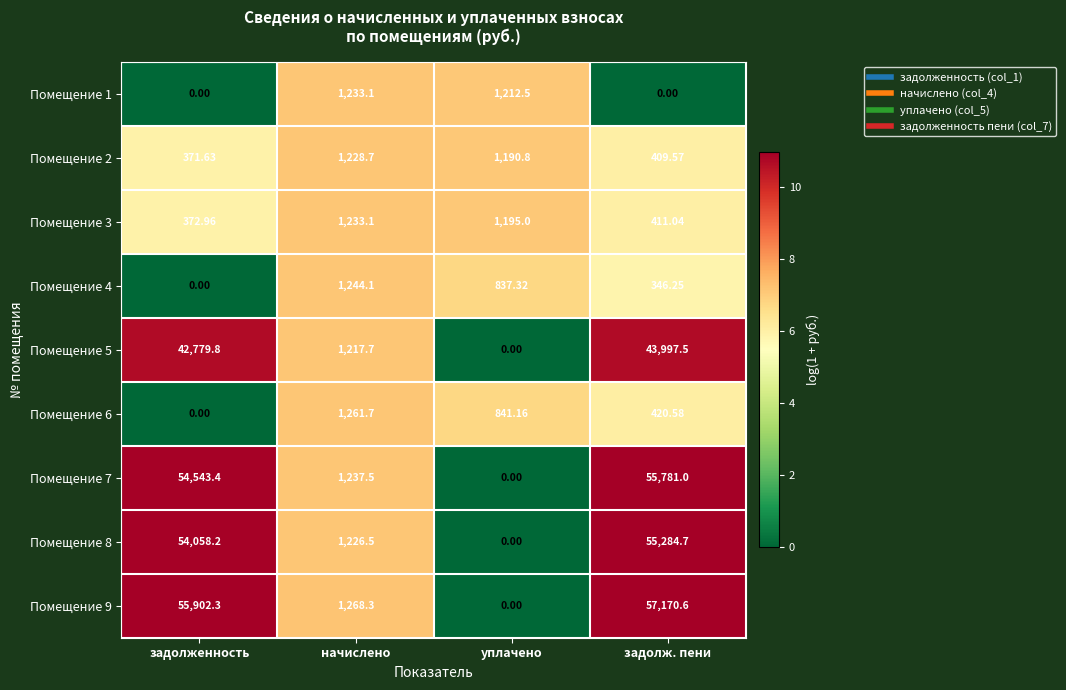

Where is Помещение 4 nearest to the value 622?

уплачено